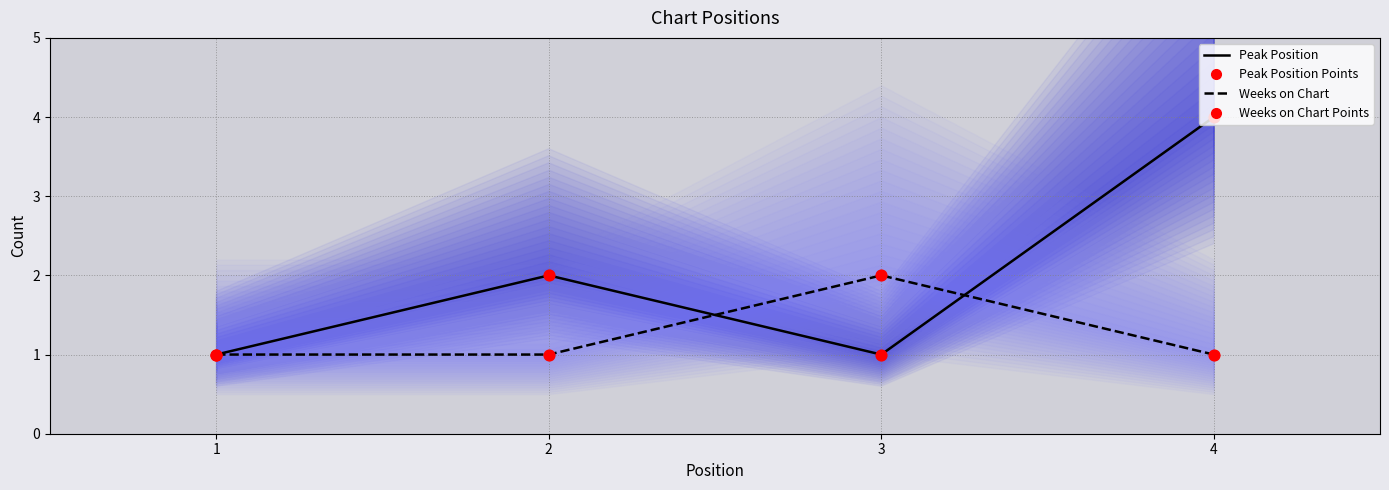

Which series has the largest total across all categories?

Peak Position line